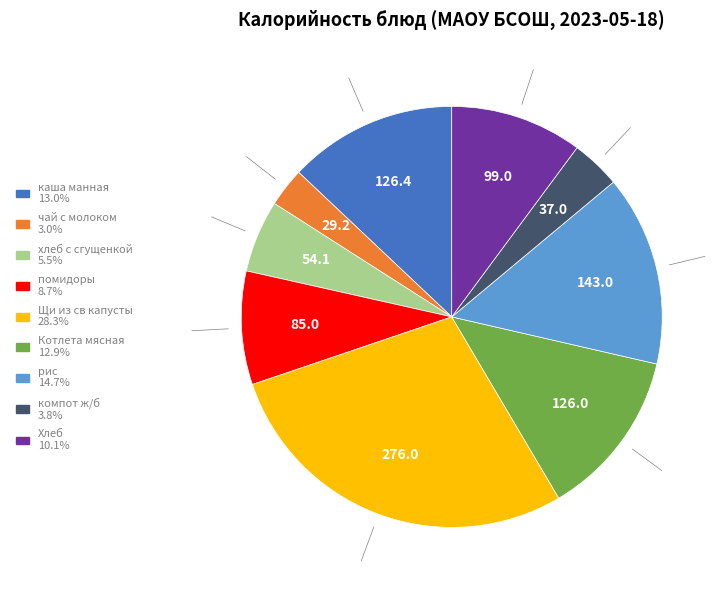

Is there any slice that represents more than half of the pie?

No